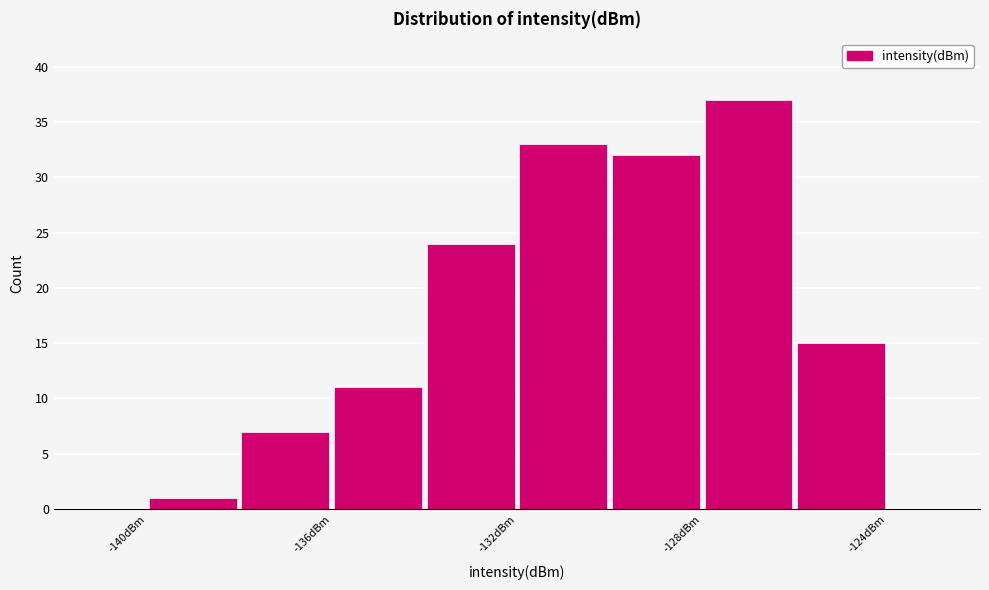

How tall is the bar that spans -136 to -134 on the x-axis? The values are not printed on the chart, so give them approximately, as read against the axis.

11